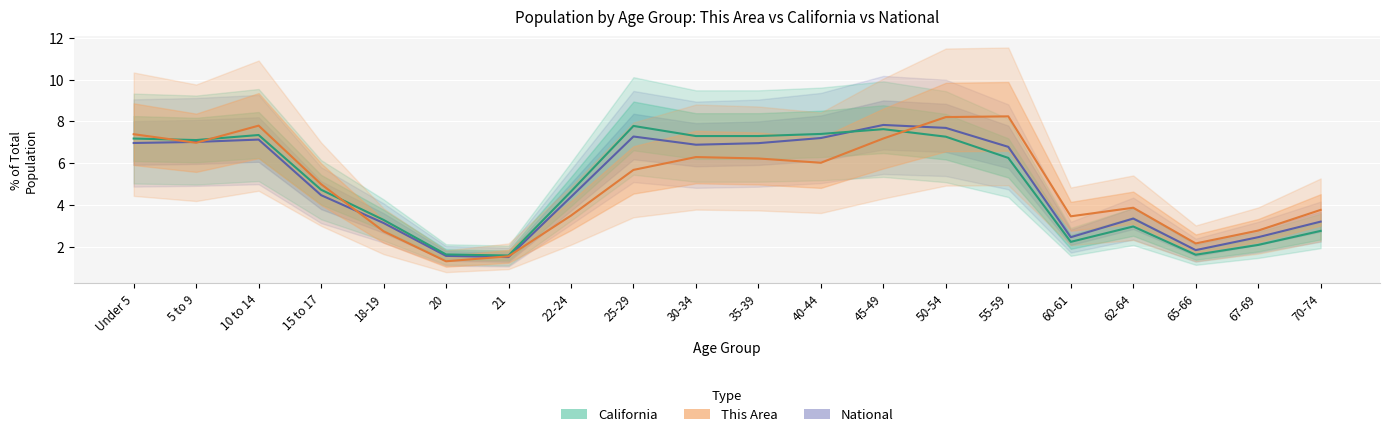

What is the maximum value for National?

7.8